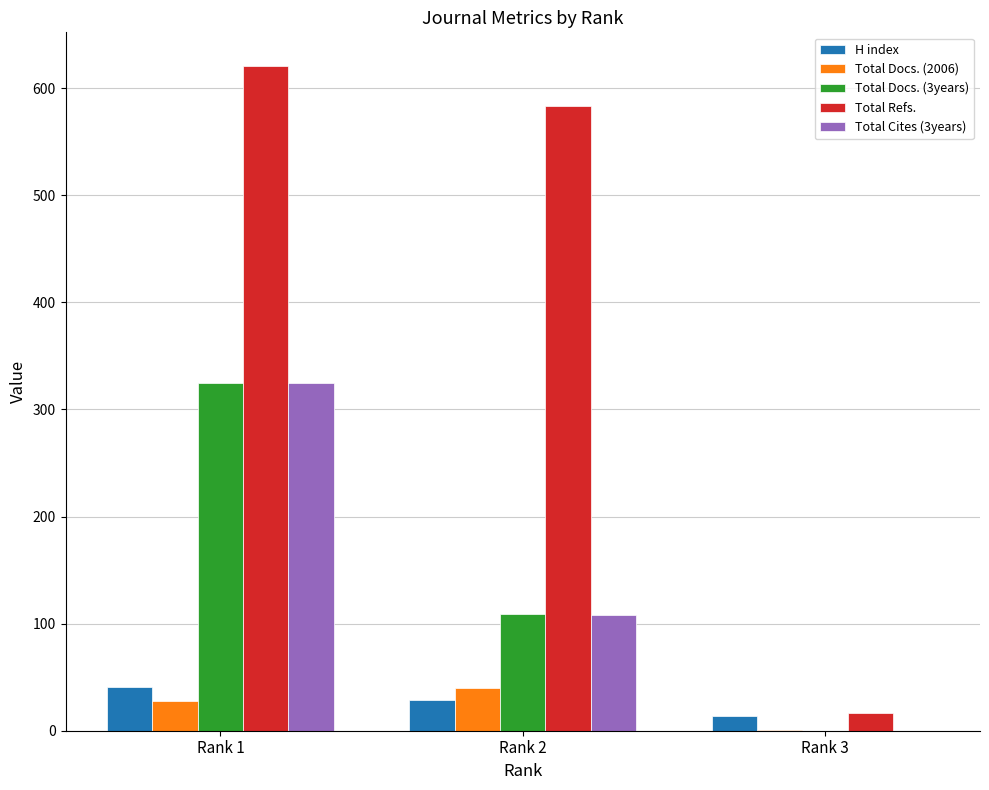

Which series changed the most between Rank 1 and Rank 3?

Total Refs.